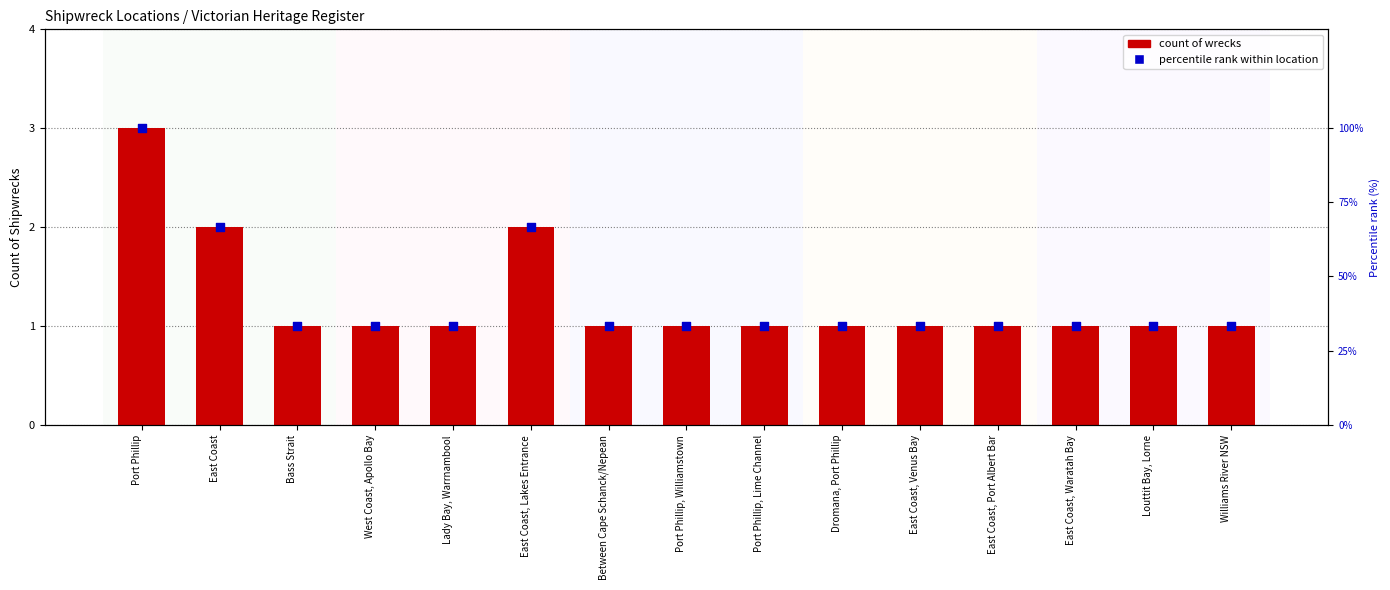

Which series has the largest Y range (max minus min)?

percentile rank within location